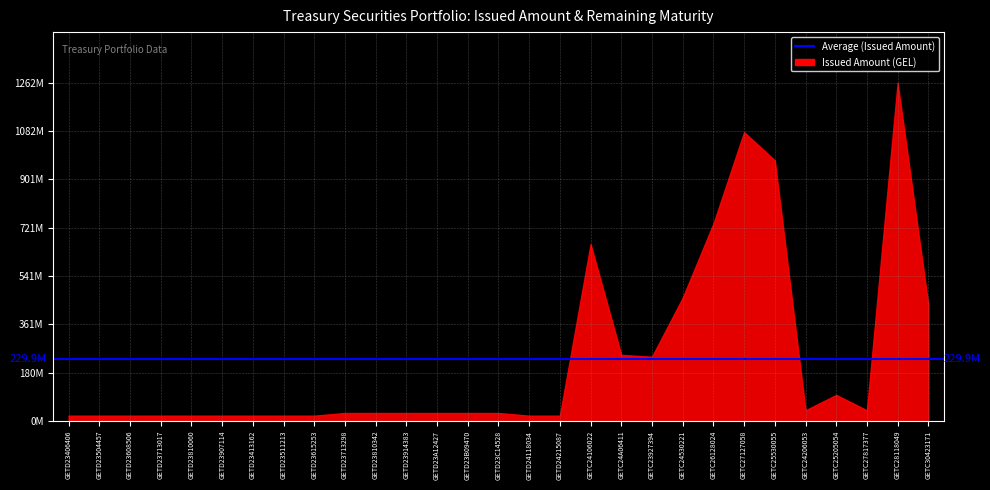

What is the maximum value shown in the chart?

1261798000.0